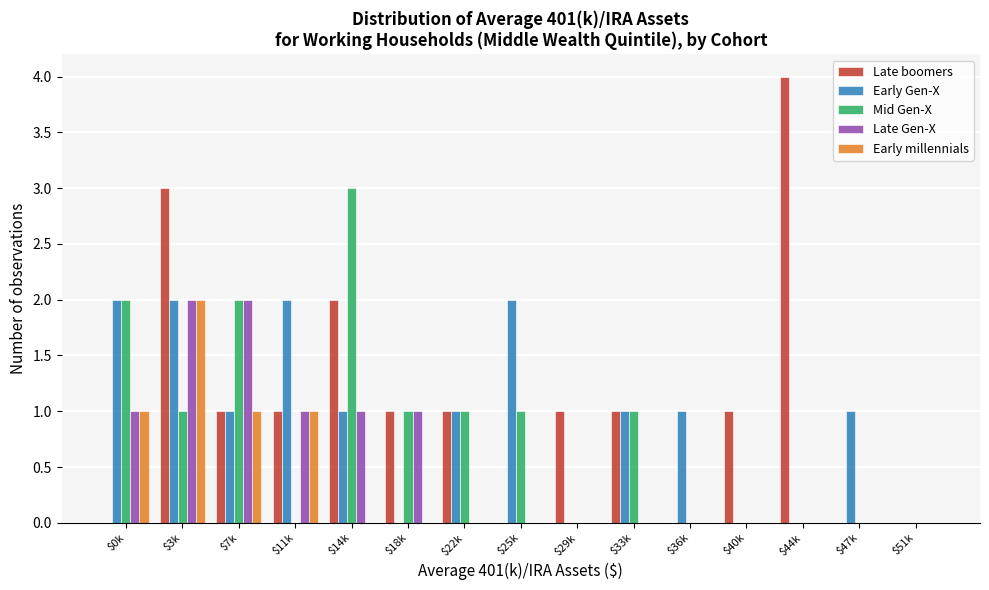

The value of Mid Gen-X at $51k is 1. True or false?

False